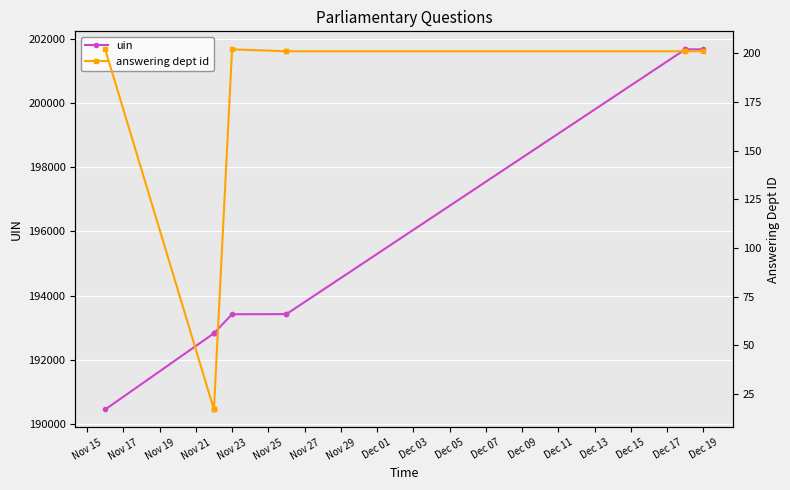

True or false: answering dept id and uin intersect in this chart.

False